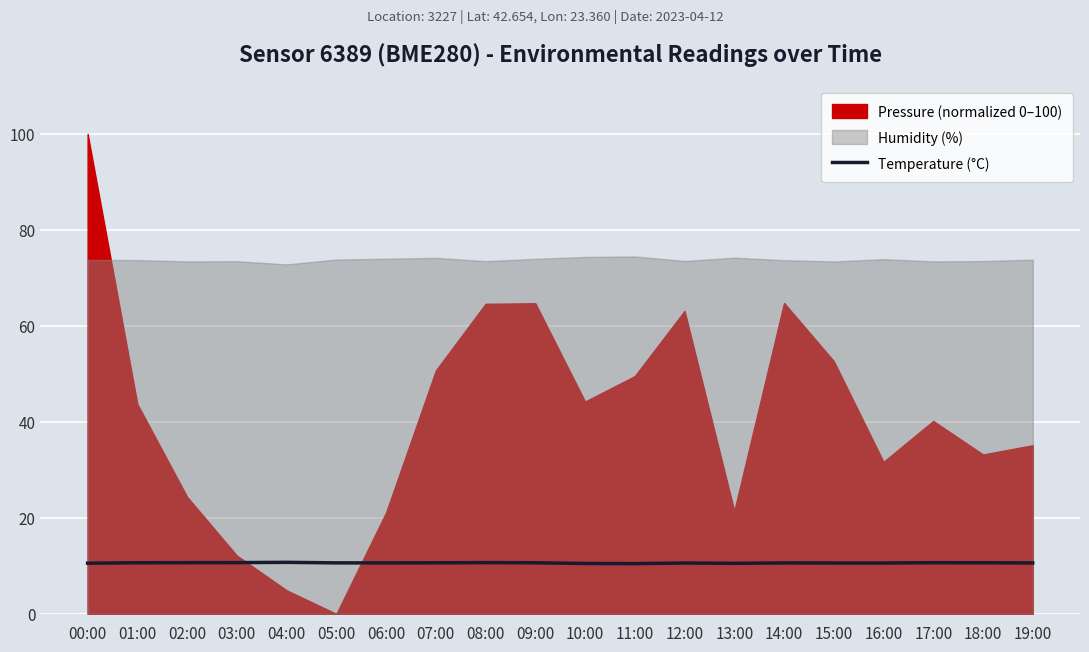

How many interior local valleys (lower than both neighbors) does the data have?

3